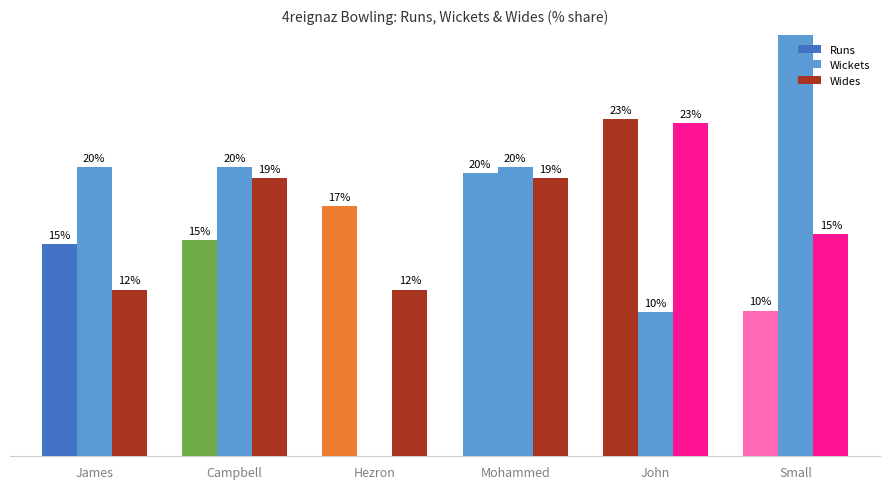

What is the total value across all series at James?

46.2